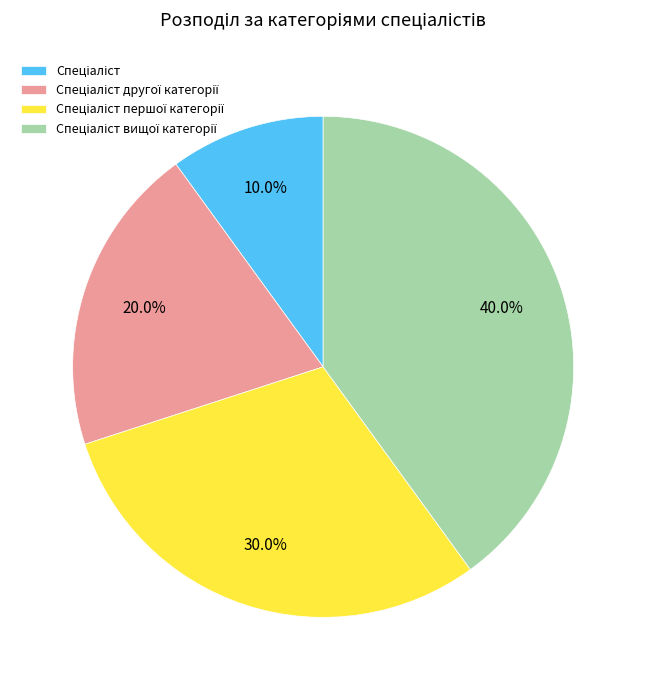

Does any single category account for the majority?

No